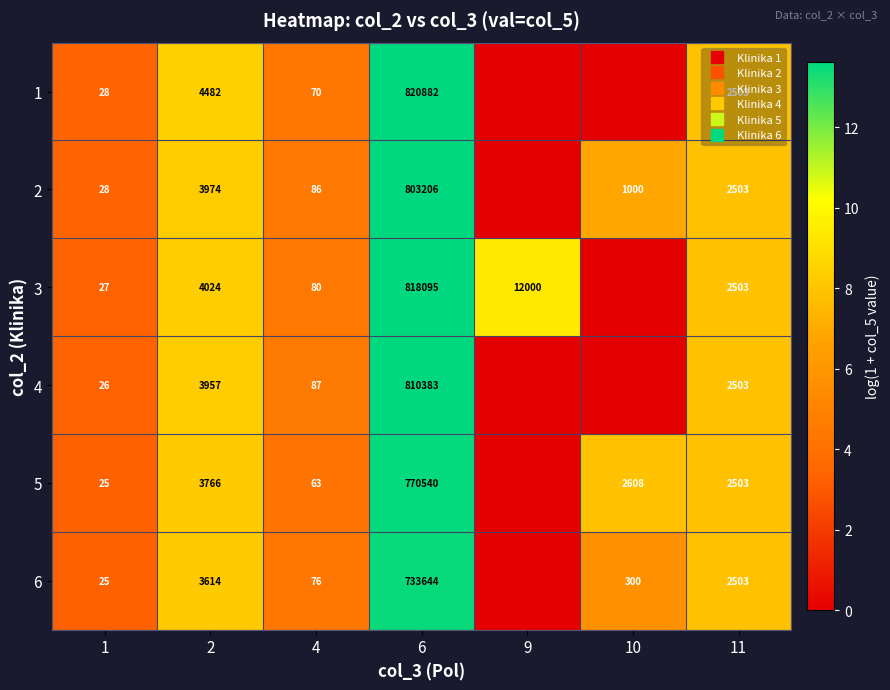

At which label does 3 reach its minimum?

10